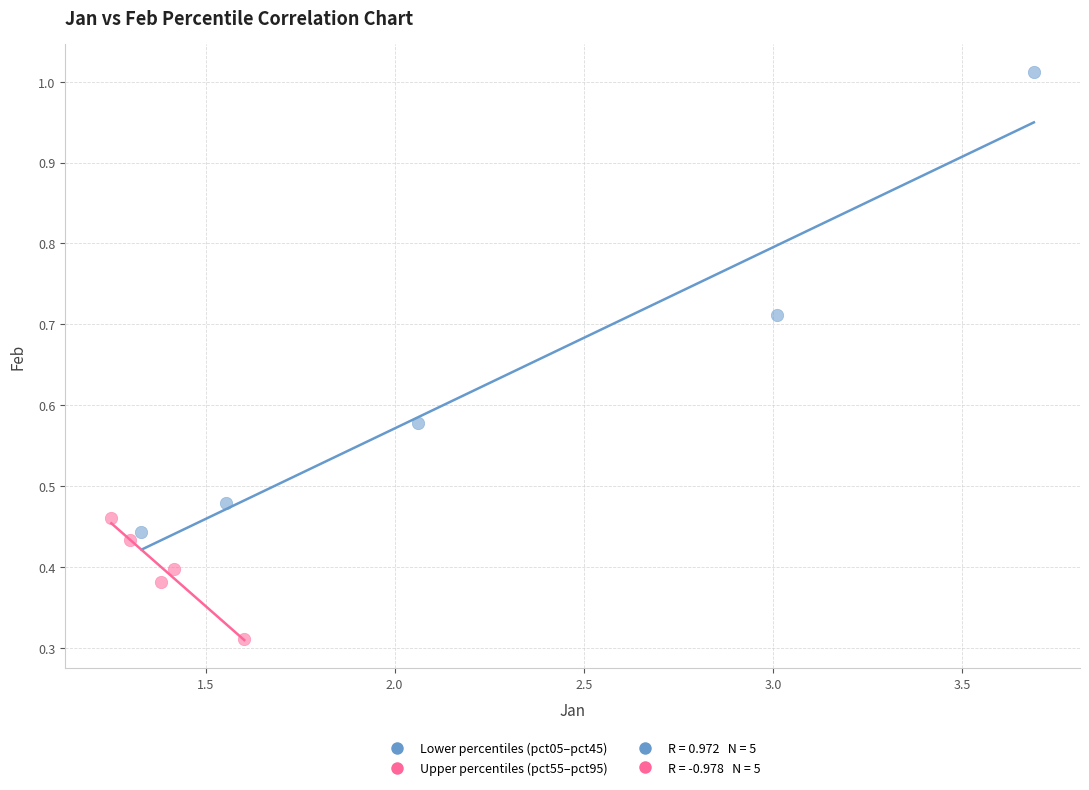

Which series reaches the minimum Y coordinate?

Upper percentiles (pct55–pct95)